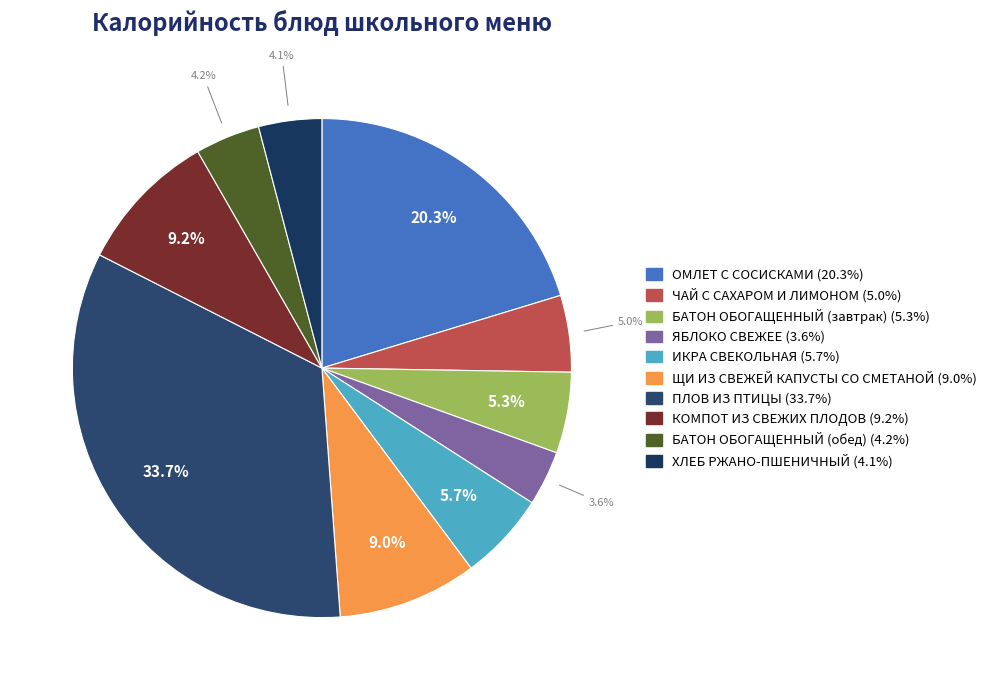

What is the ratio of the value at ЧАЙ С САХАРОМ И ЛИМОНОМ to the value at ЯБЛОКО СВЕЖЕЕ?

1.4